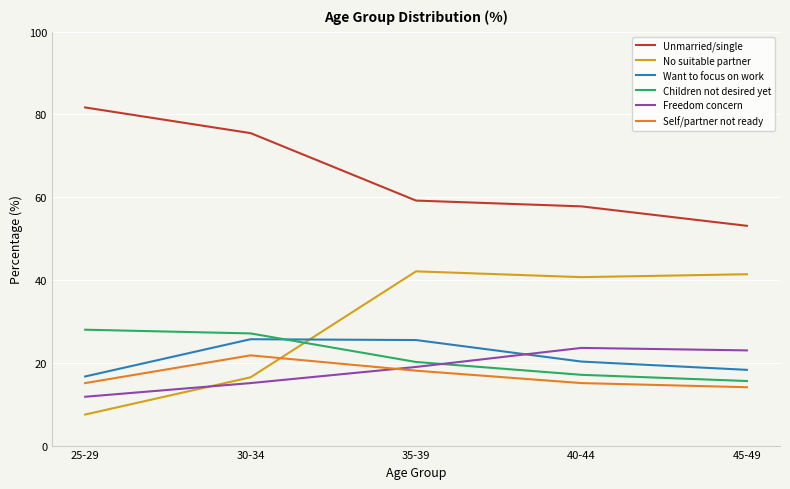

What is the difference between the maximum and minimum values in the Self/partner not ready series?

7.7